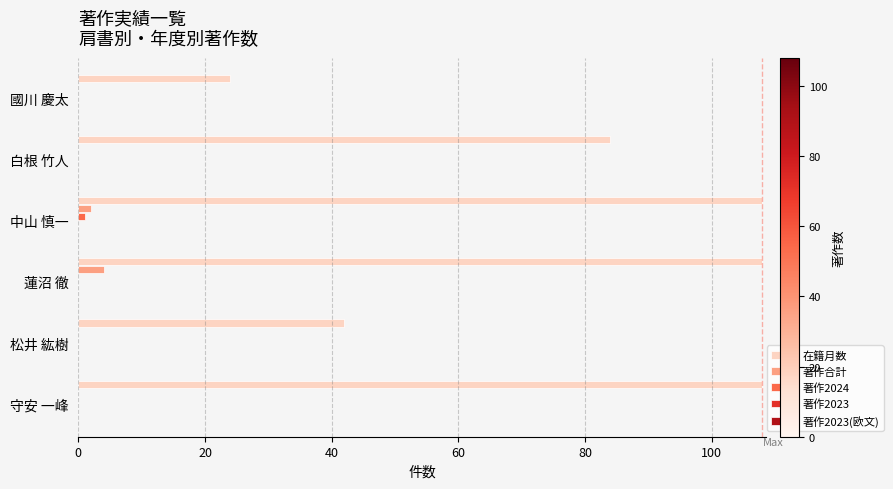

What is the total value across all series at 松井 紘樹?

42